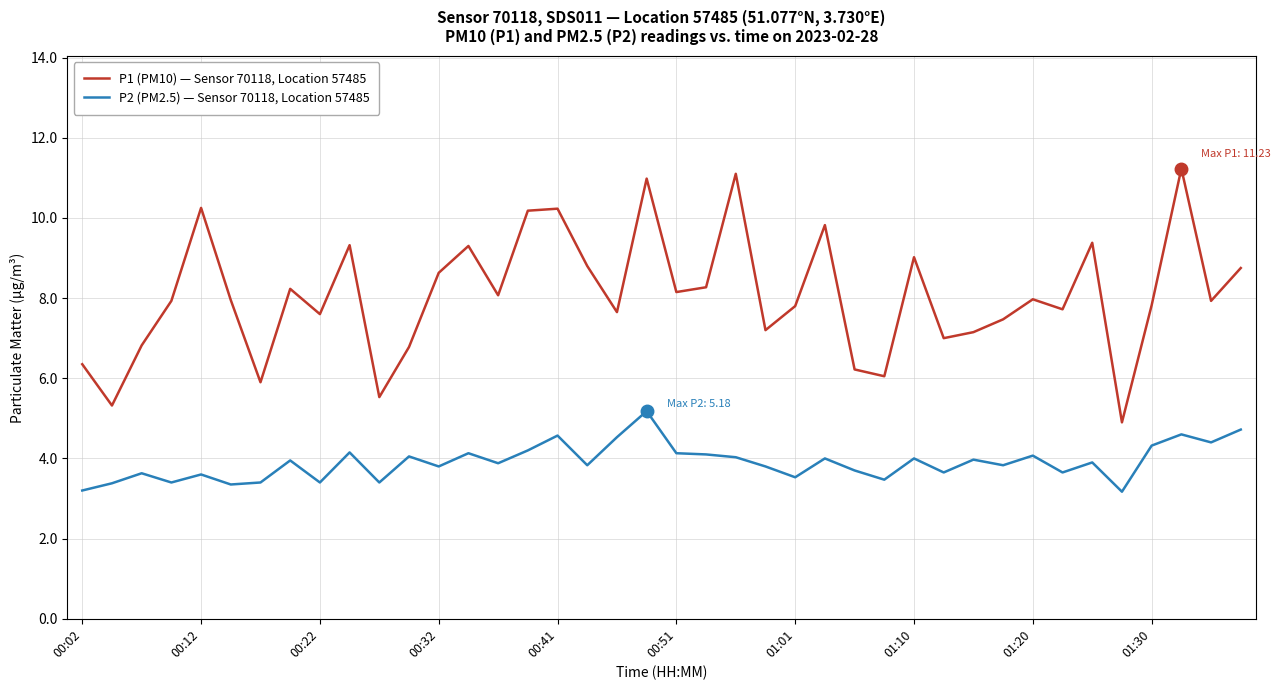

What are all the series names shown in the legend?

P1 (PM10) — Sensor 70118, Location 57485, P2 (PM2.5) — Sensor 70118, Location 57485